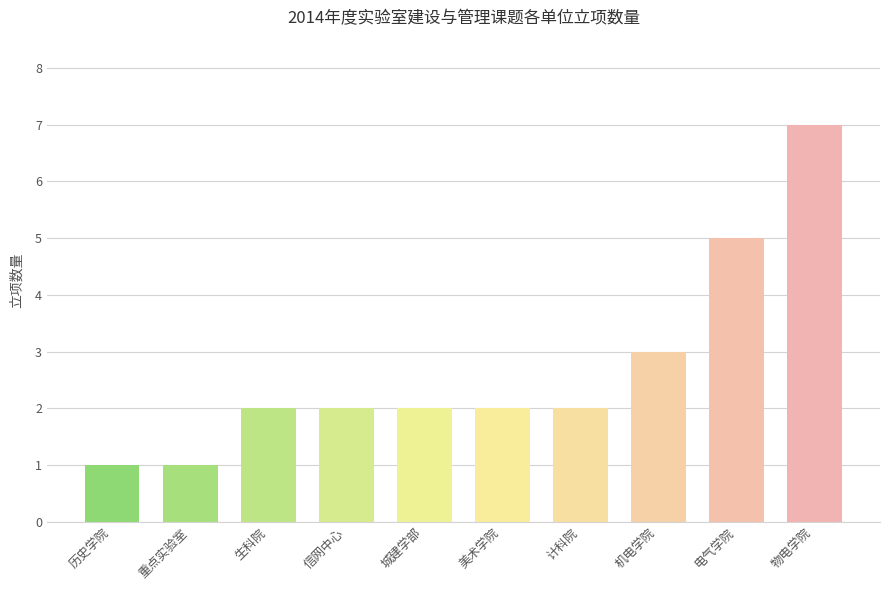

Reading left to right, list all the values displayed in this chart.

历史学院=1	重点实验室=1	生科院=2	信网中心=2	城建学部=2	美术学院=2	计科院=2	机电学院=3	电气学院=5	物电学院=7